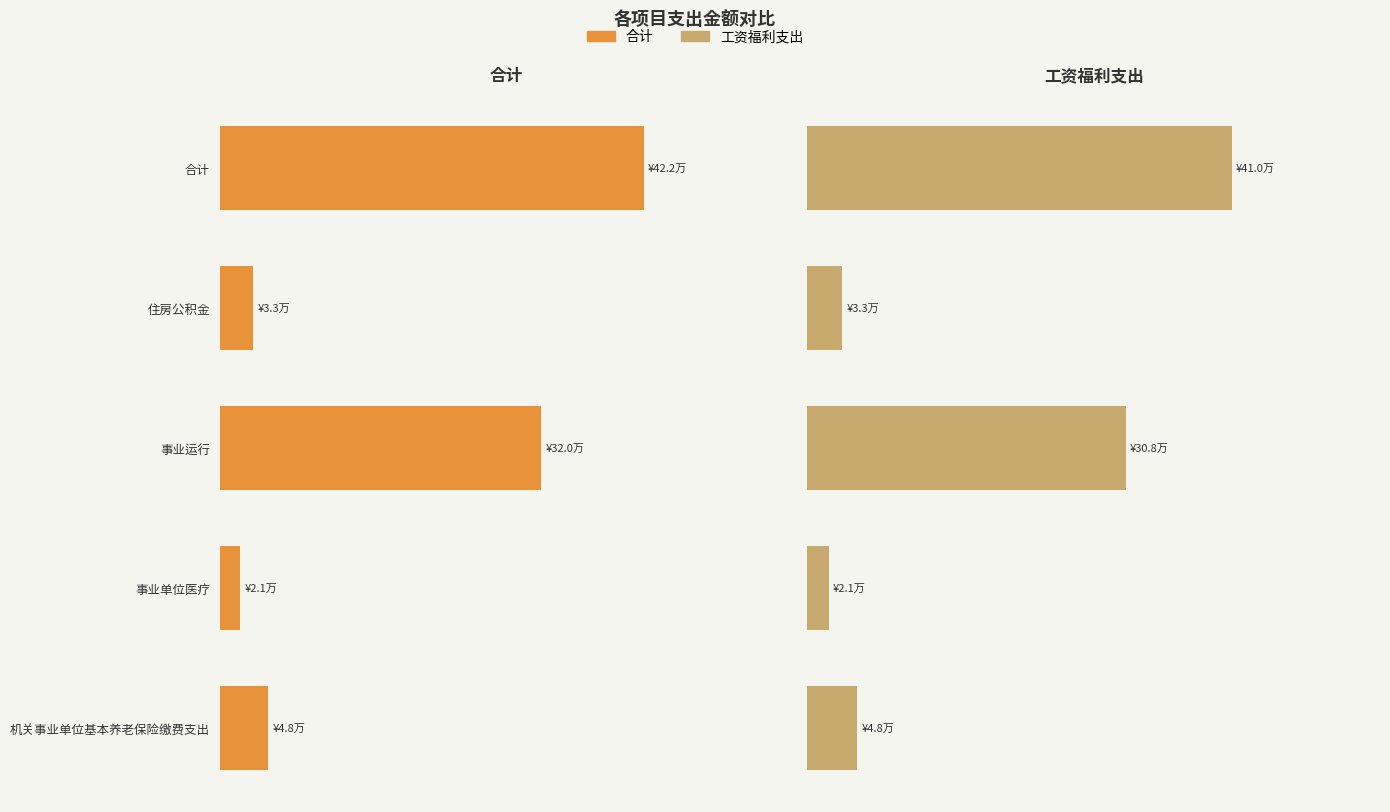

Which series changed the most between 合计 and 住房公积金?

合计